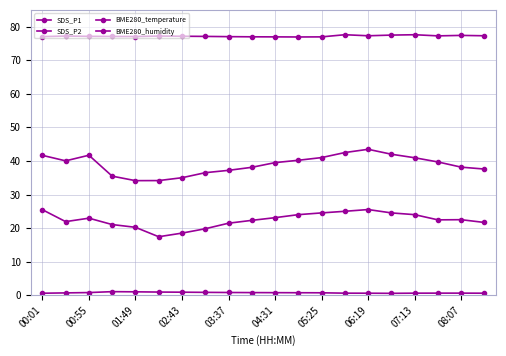

How many categories are shown in the chart?

20